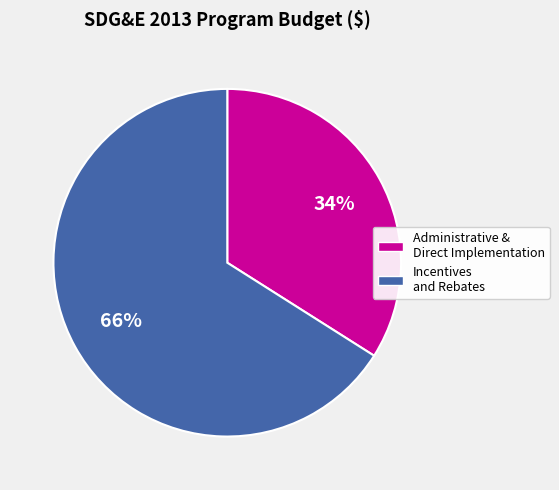

Which category accounts for the majority?

Incentives and Rebates